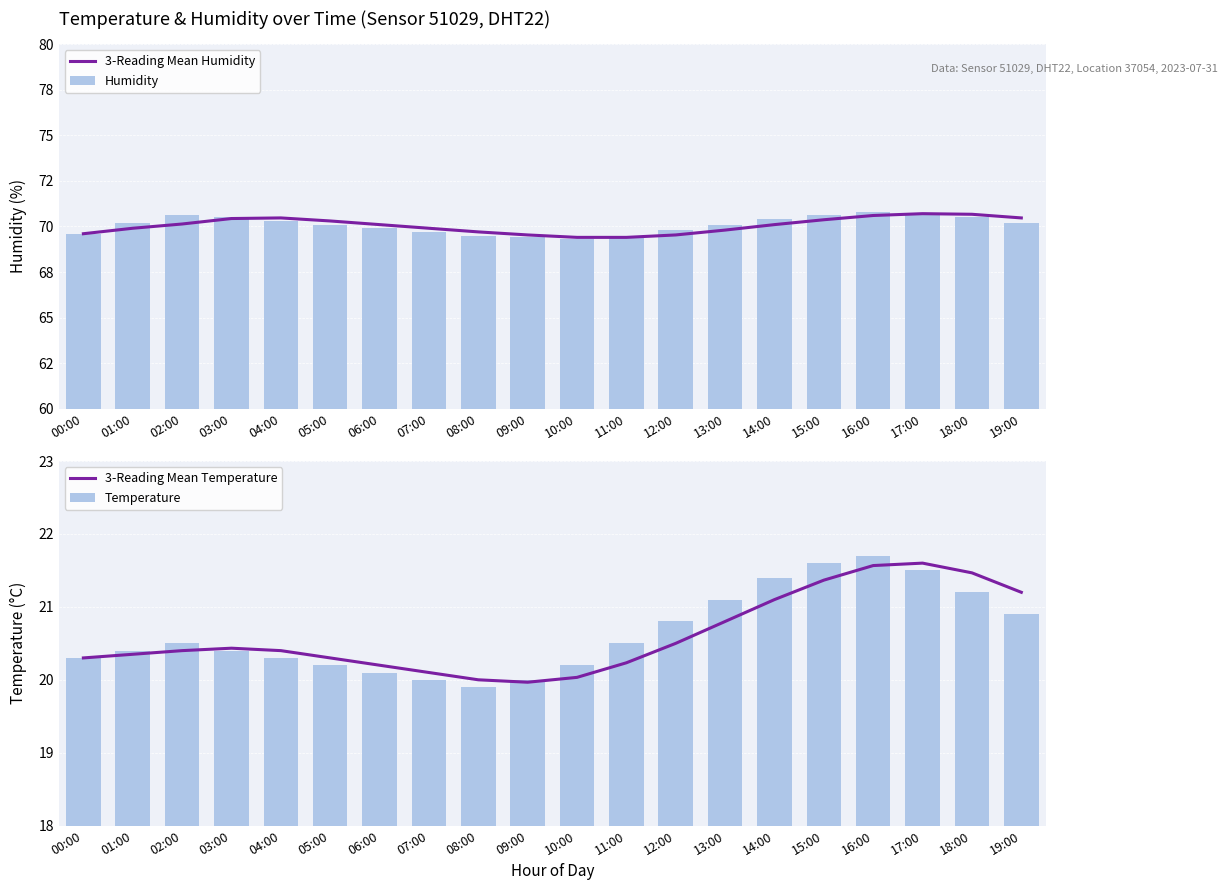

At which category is the sum across all series the highest?

16:00